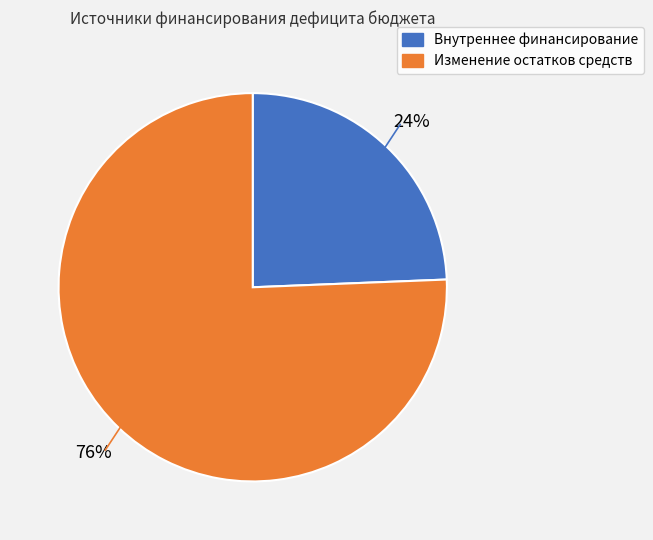

Is there a majority slice in this chart?

Yes